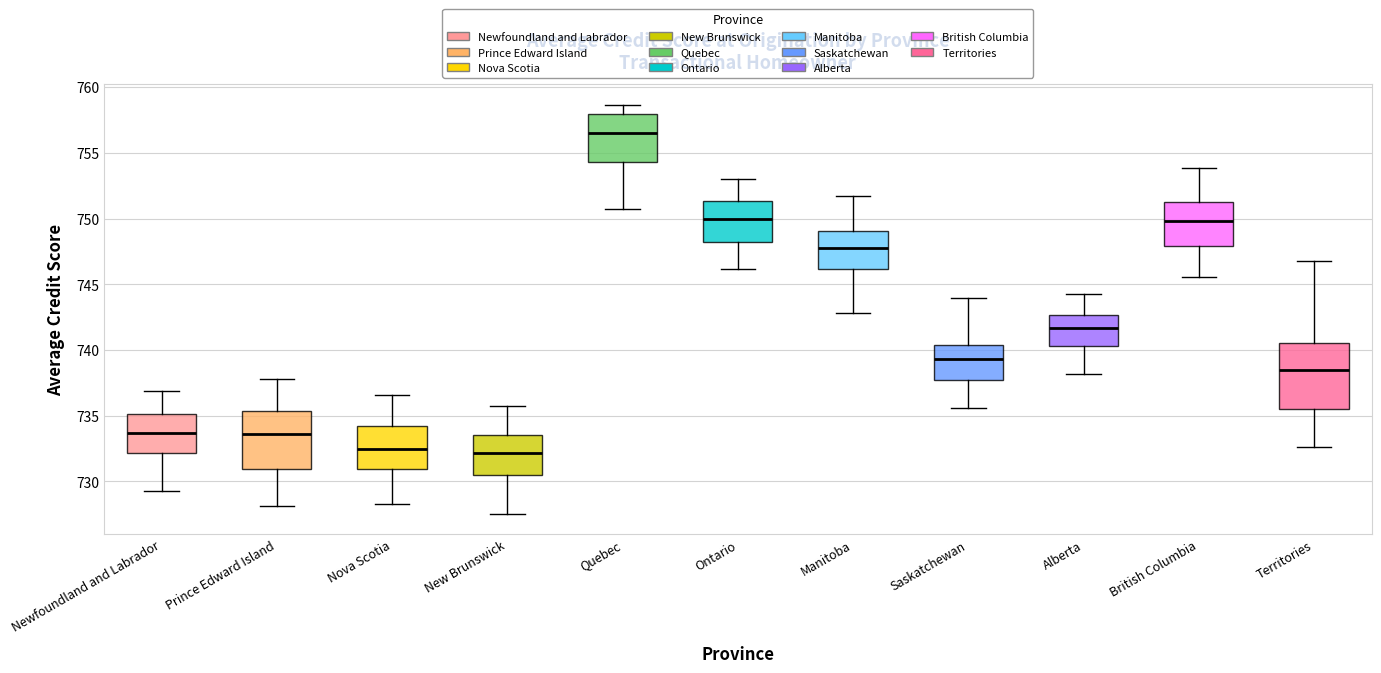

Comparing the boxes themselves (not the whiskers), which one is the tallest?

Territories